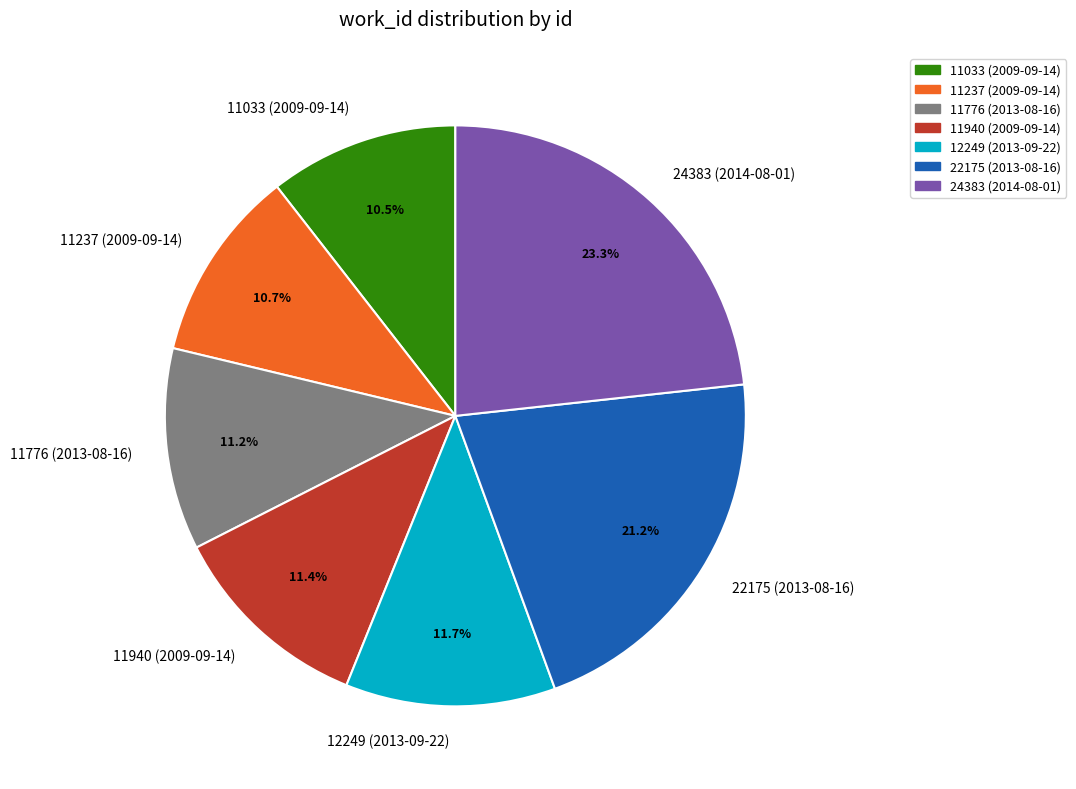

Does any single category account for the majority?

No